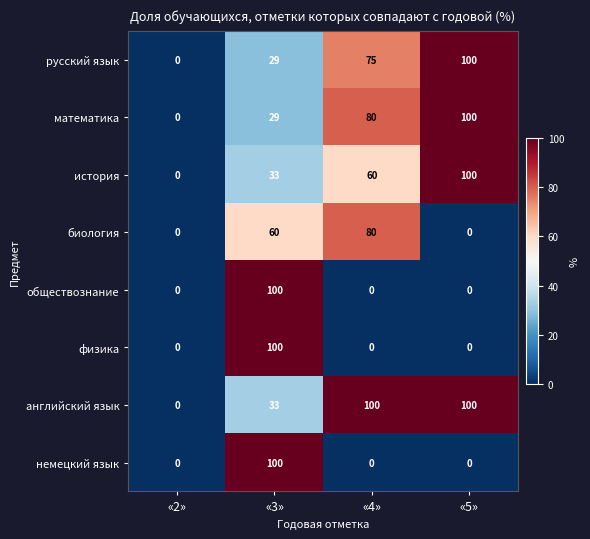

What is the difference between the maximum and minimum values in the обществознание series?

100